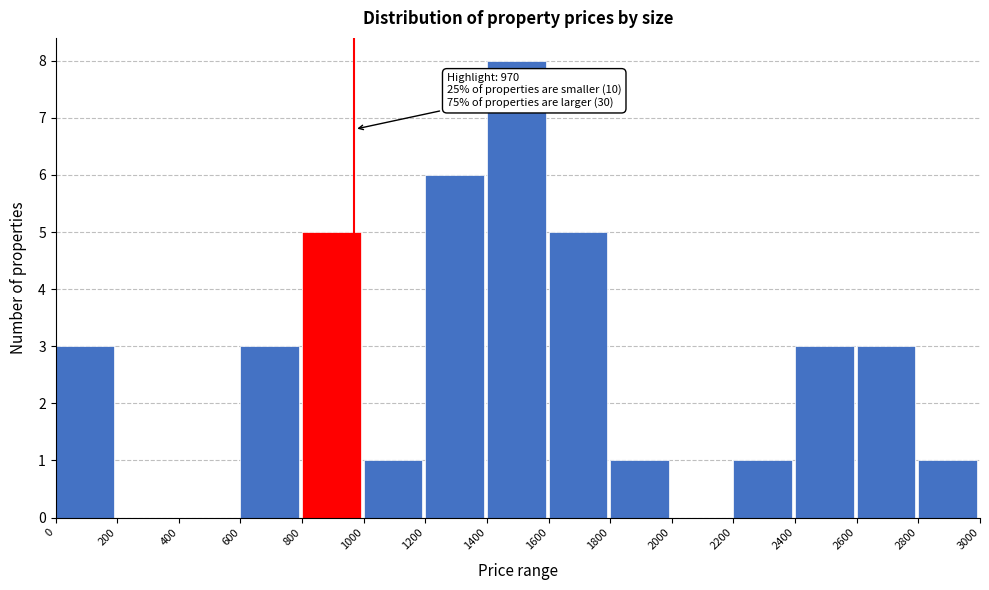

Which range on the x-axis has the tallest bar?

1400 to 1600